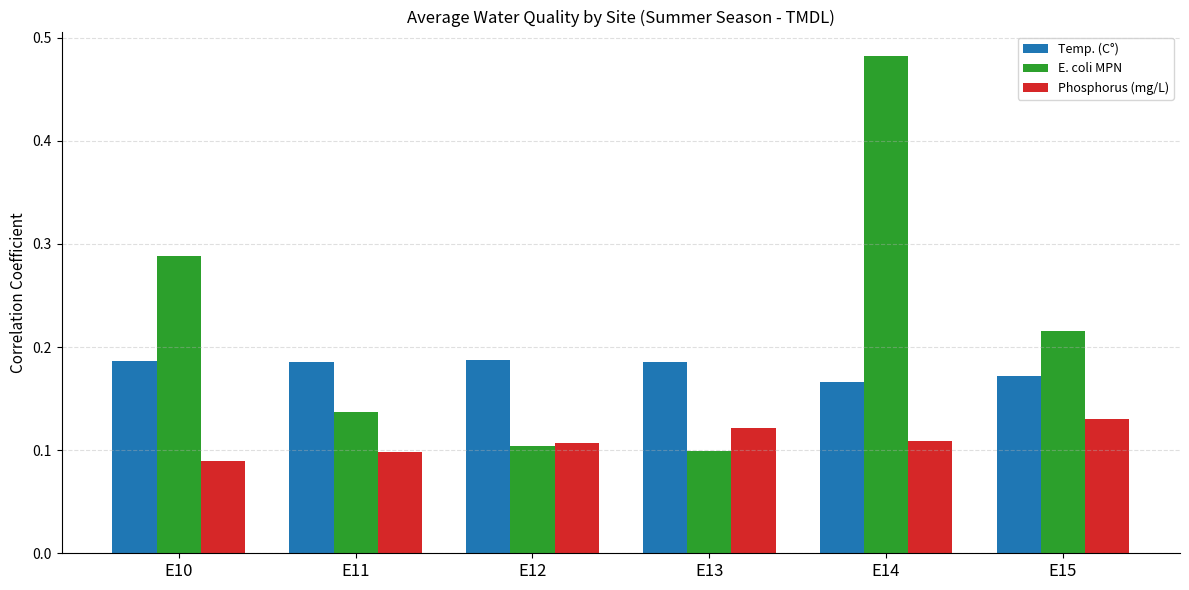

List the series in order of their overall mean, highest first.

E. coli MPN, Temp. (C°), Phosphorus (mg/L)